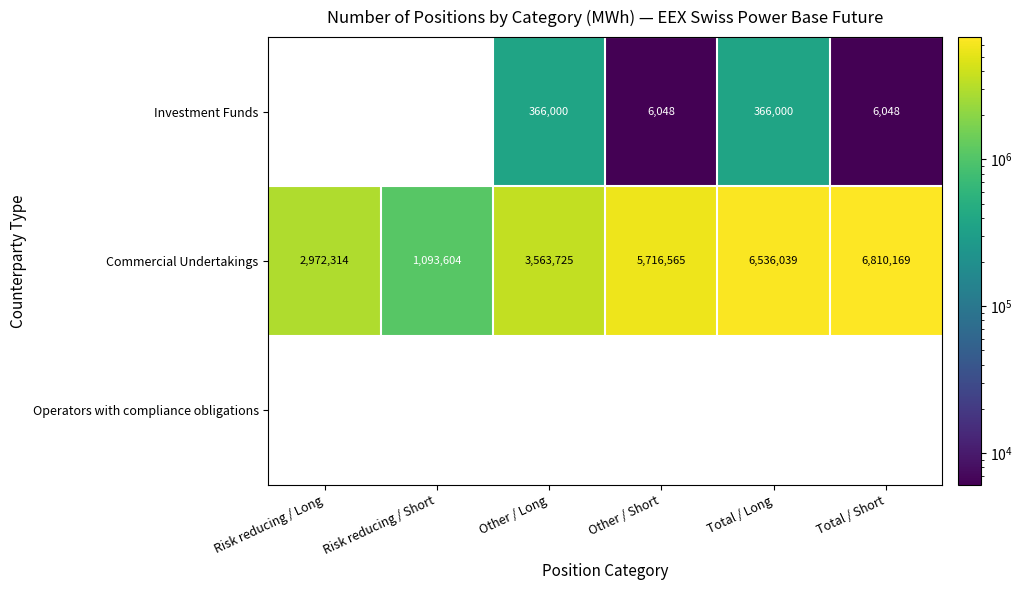

True or false: Investment Funds has a value of 366000 at Total / Long.

True